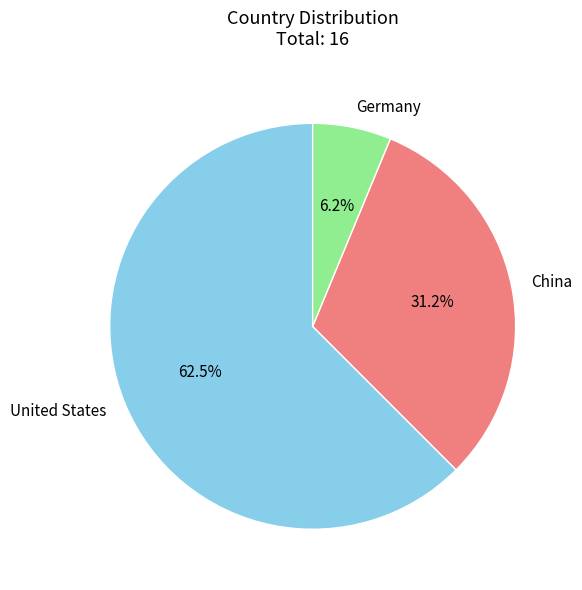

Rank the categories by value from highest to lowest.

United States, China, Germany